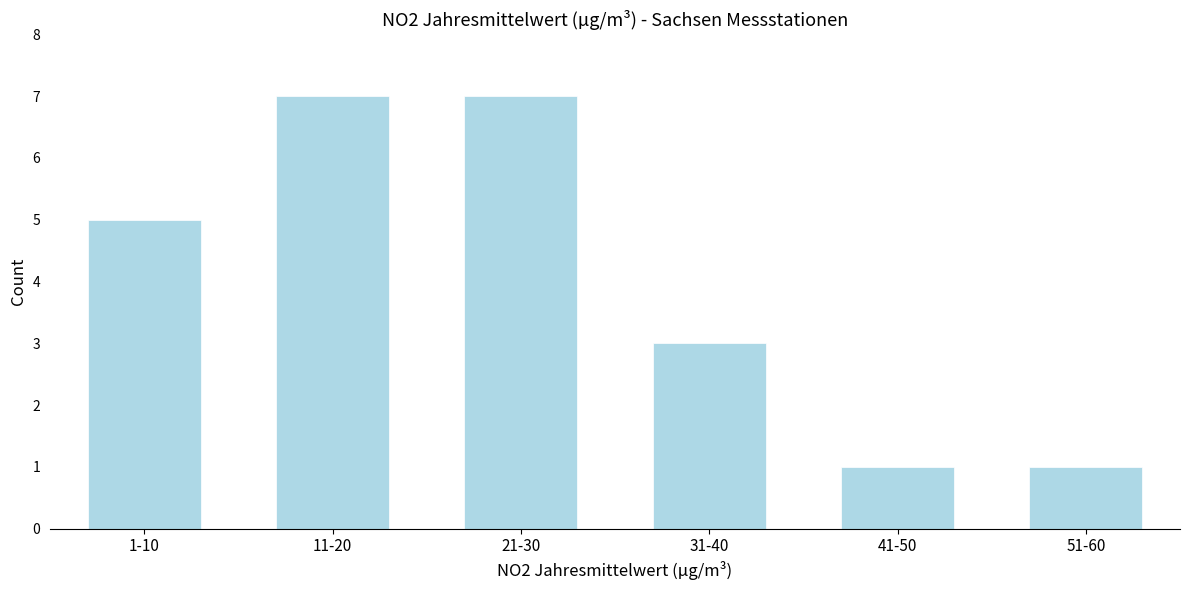

Reading left to right, transcribe all the data shown in this chart.

1-10=5	11-20=7	21-30=7	31-40=3	41-50=1	51-60=1